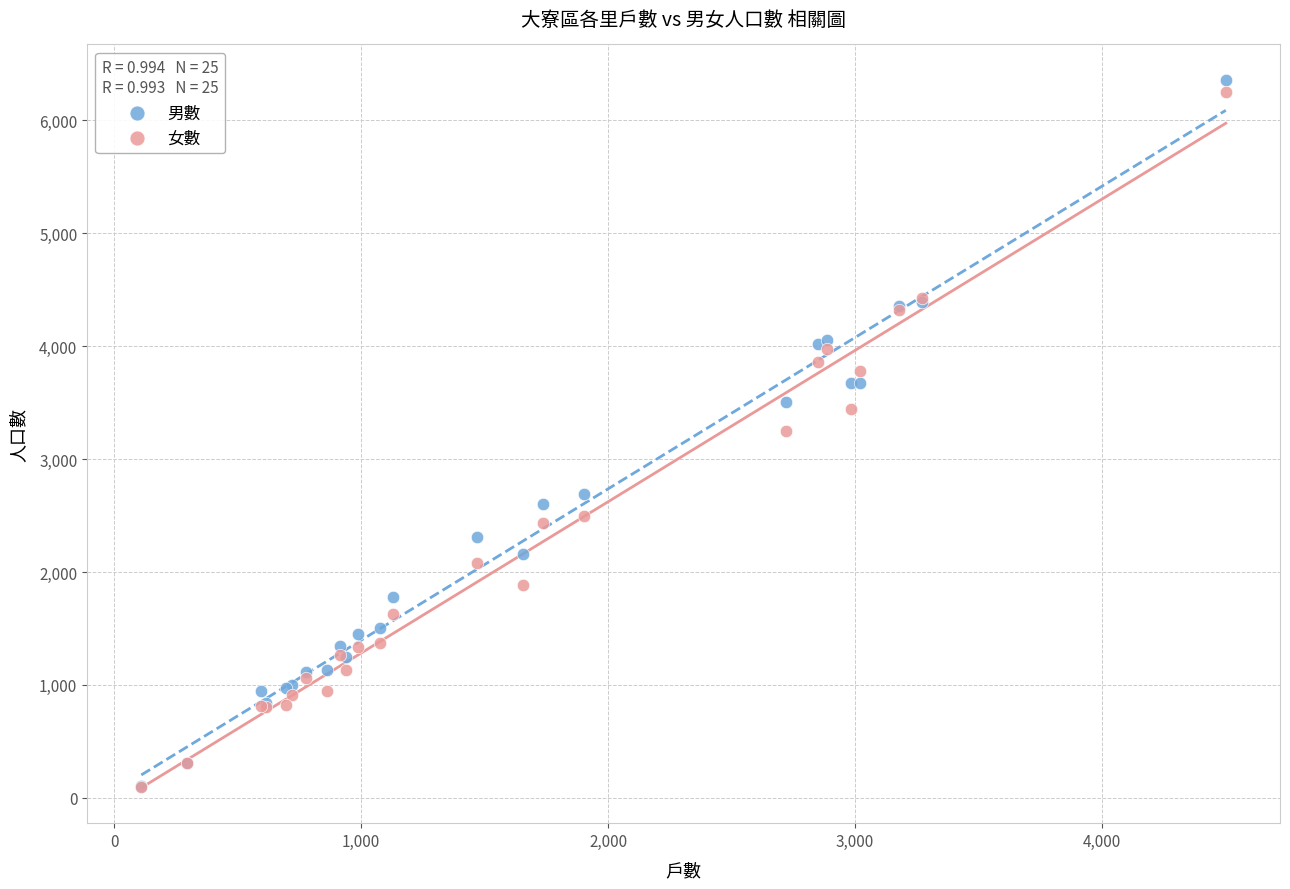

Which series has the largest Y range (max minus min)?

男數